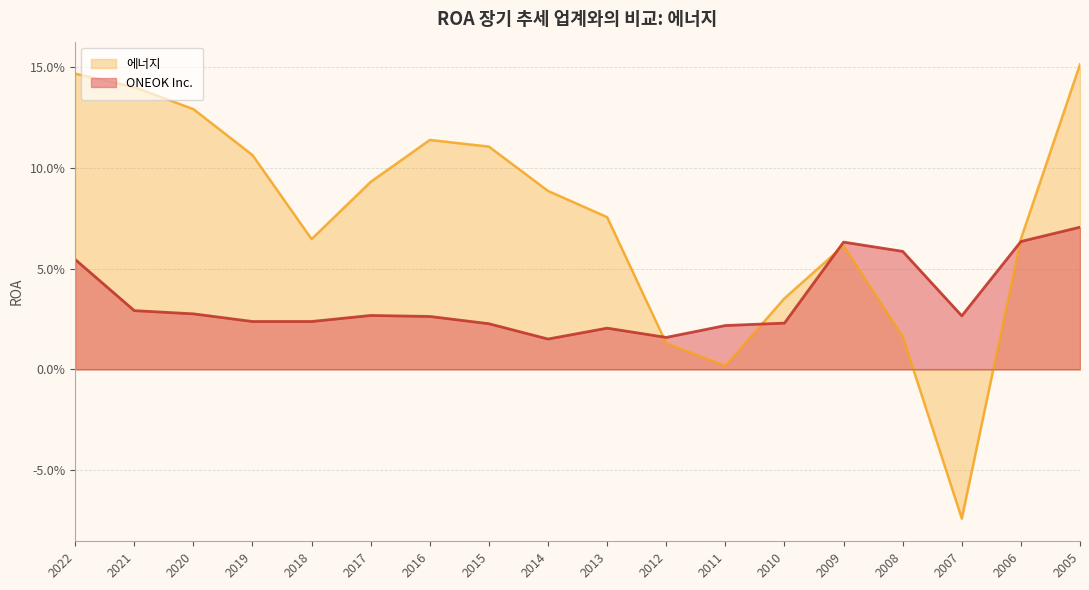

How many lines are shown in the chart?

2